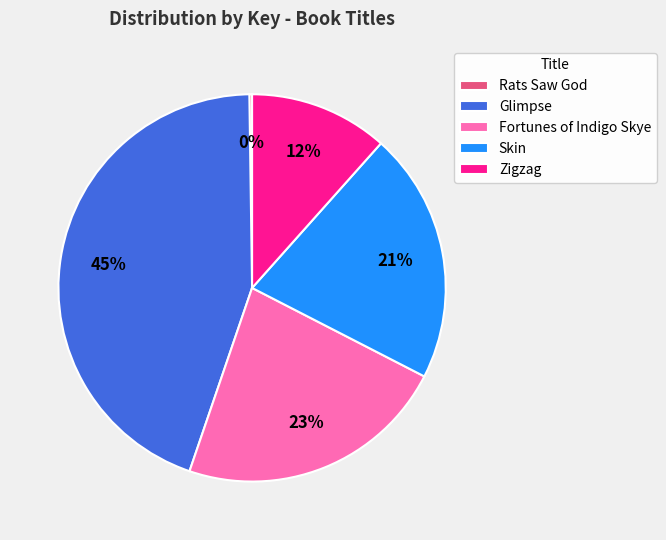

What is the ratio of the value at Glimpse to the value at Skin?

2.1